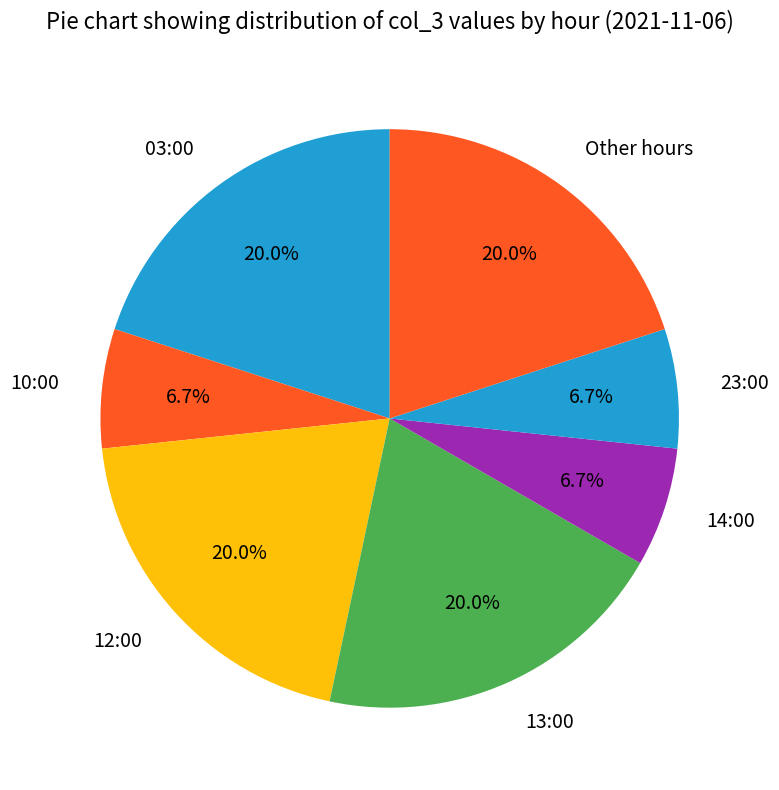

Is there any slice that represents more than half of the pie?

No